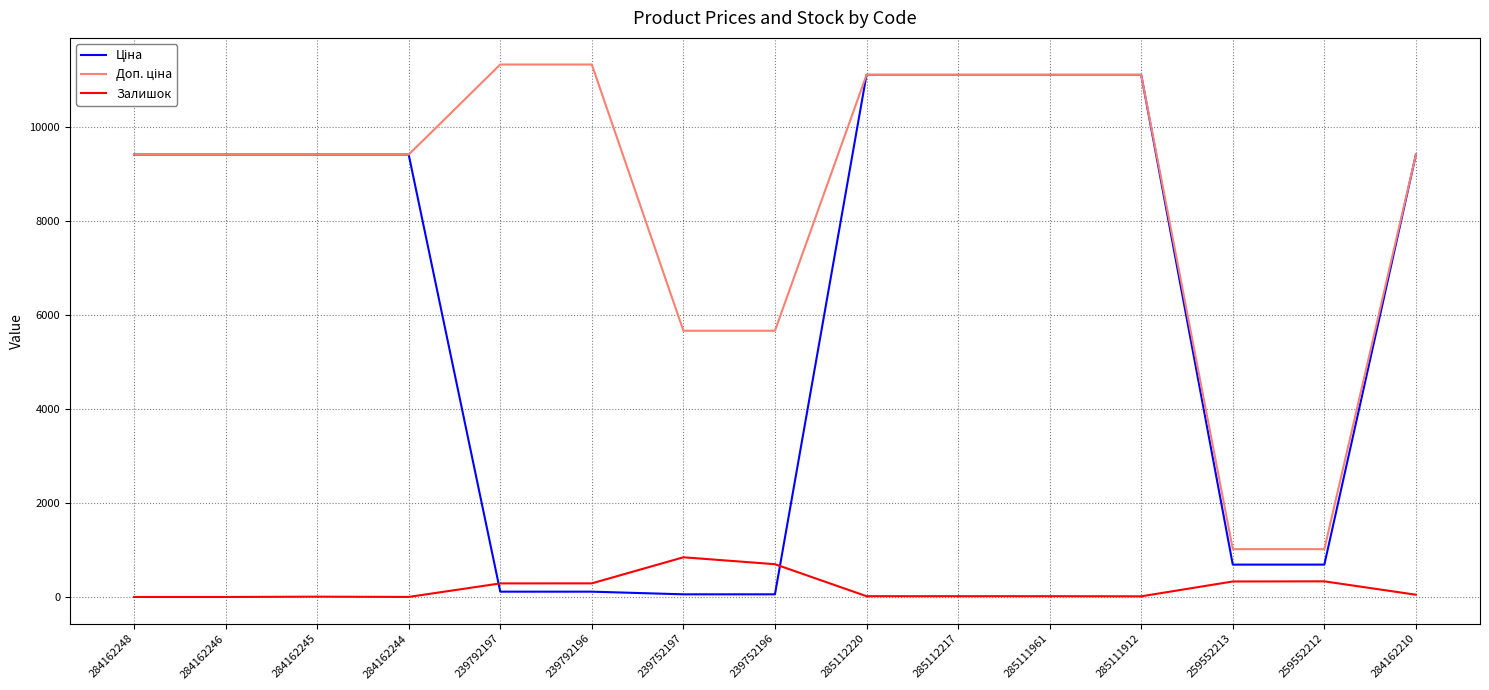

What is the maximum value shown in the chart?

11334.0